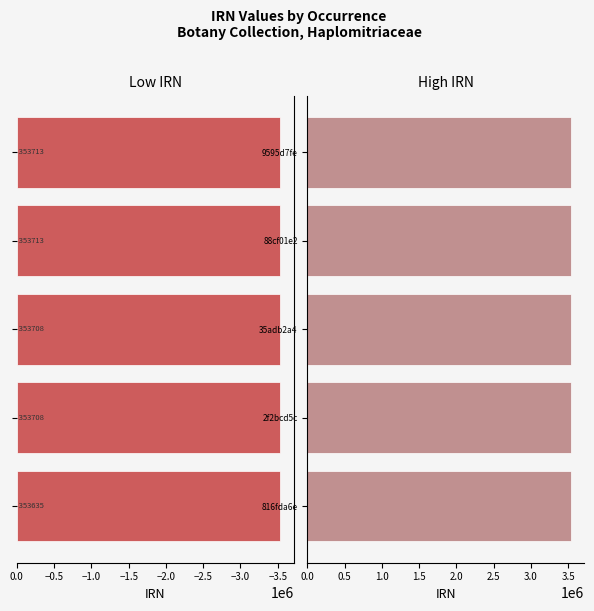

The value of Left (IRN low) at 35adb2a4 is -2068068. True or false?

False